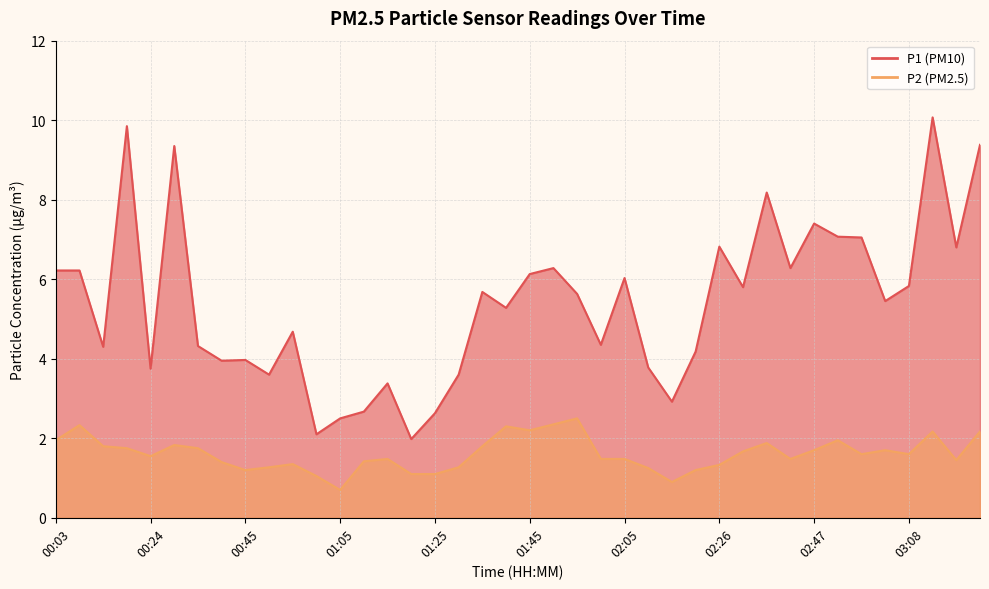

The P2 series shows 2.5 at 01:55. True or false?

True